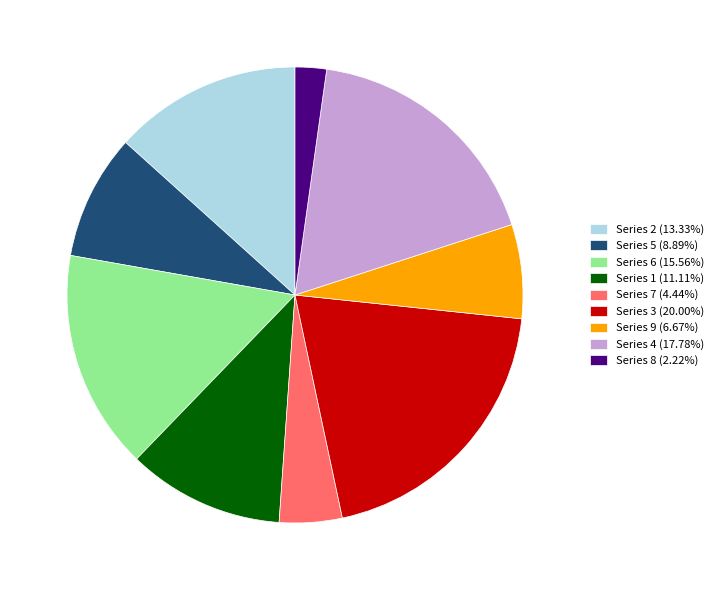

Do Series 9 (6.67%) and Series 8 (2.22%) together represent more than half of the pie?

No